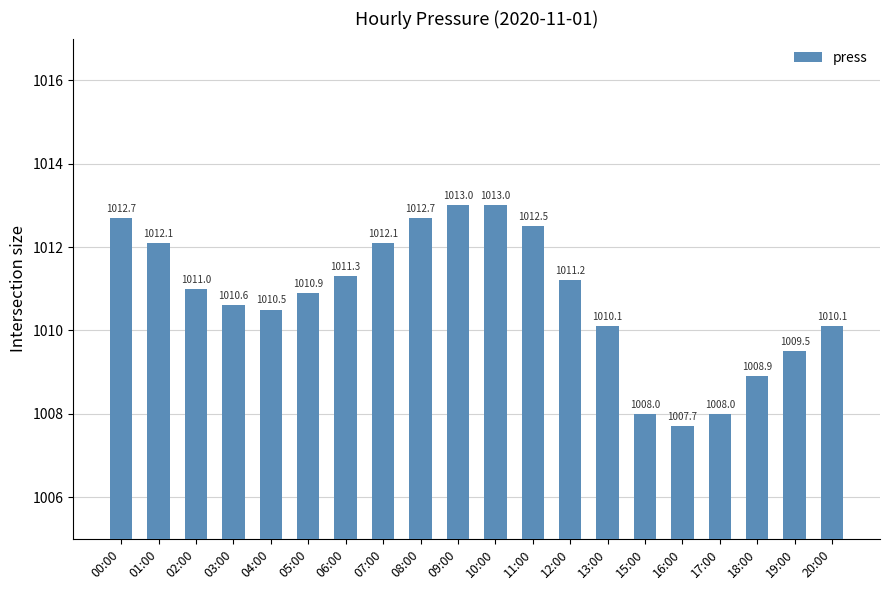

What is the difference between the values at 10:00 and 07:00?

0.9